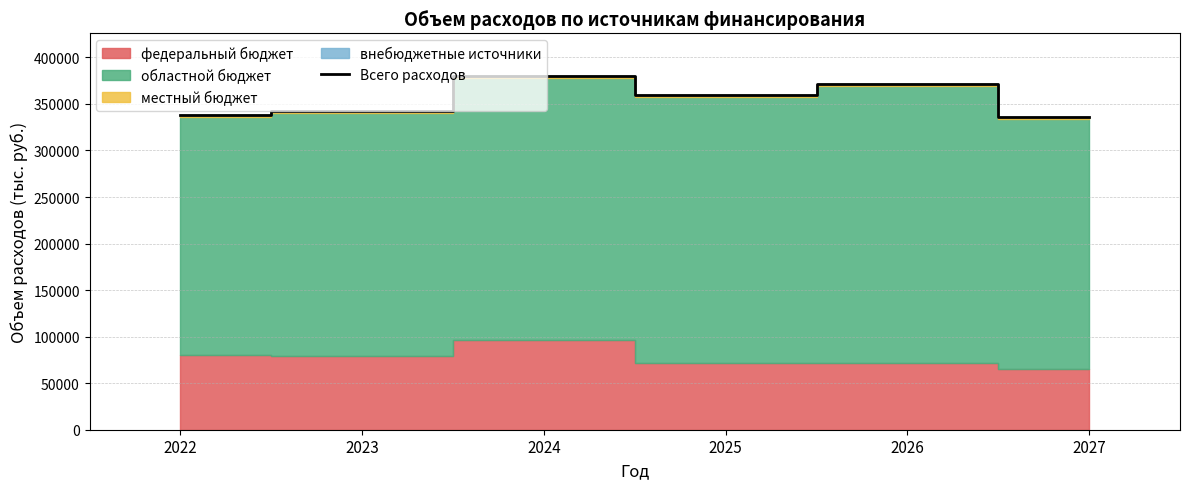

Rank the categories by value from highest to lowest.

2024, 2026, 2025, 2023, 2022, 2027